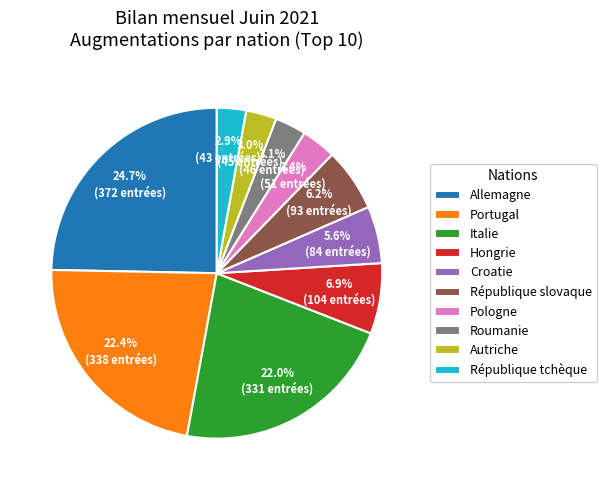

What is the ratio of the value at Roumanie to the value at Hongrie?

0.4